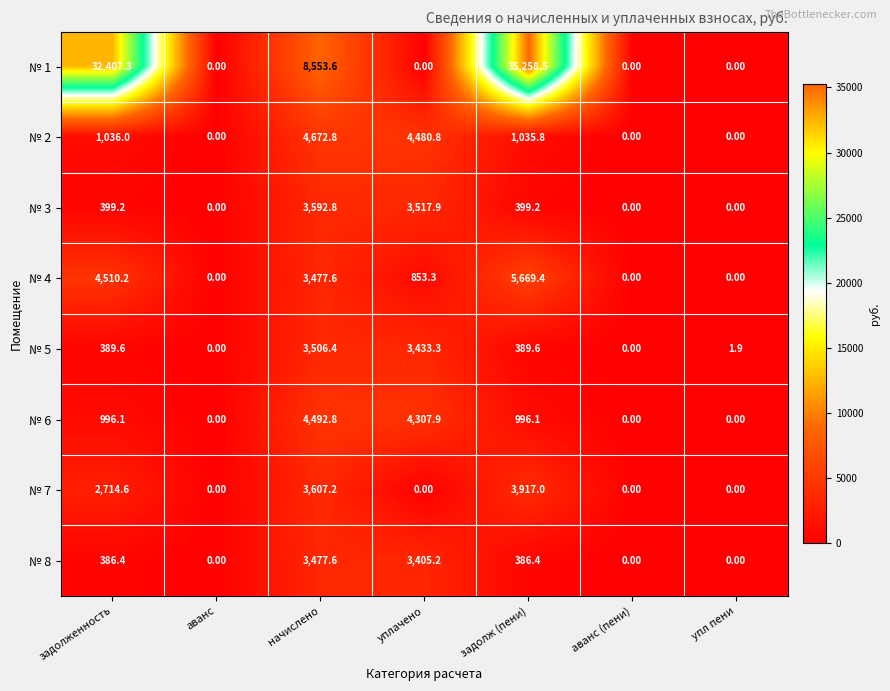

Which series has the largest range (max minus min)?

№ 1